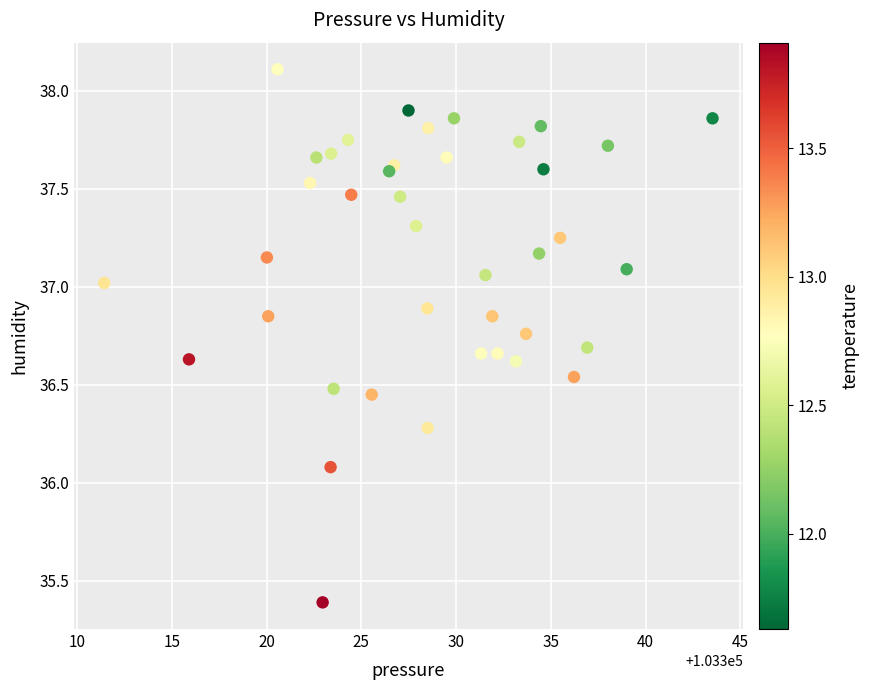

What Y value in the scatter plot is closest to 36?

36.1